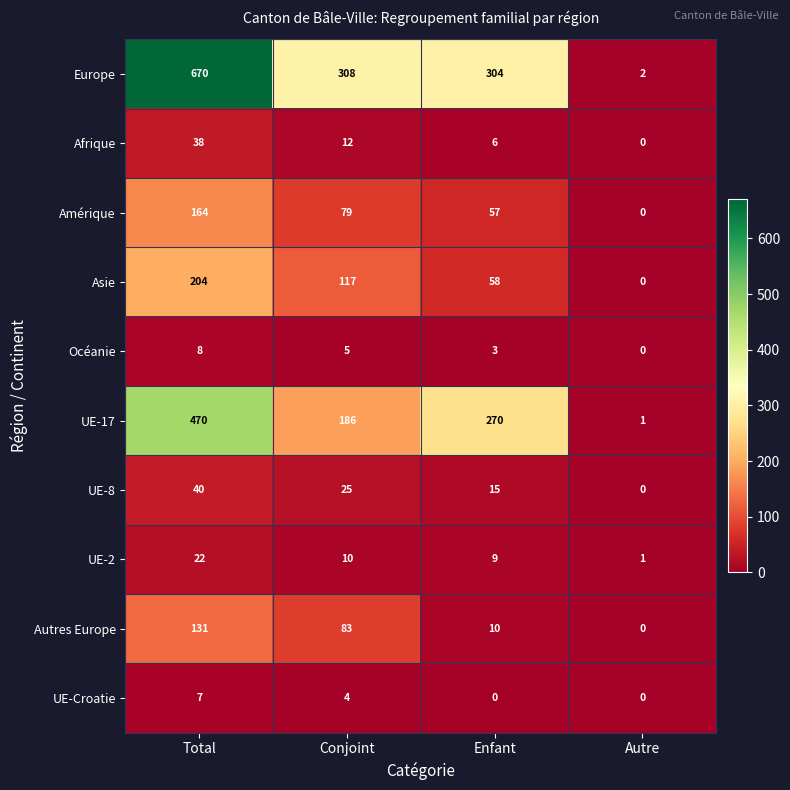

Which series has the largest range (max minus min)?

Europe